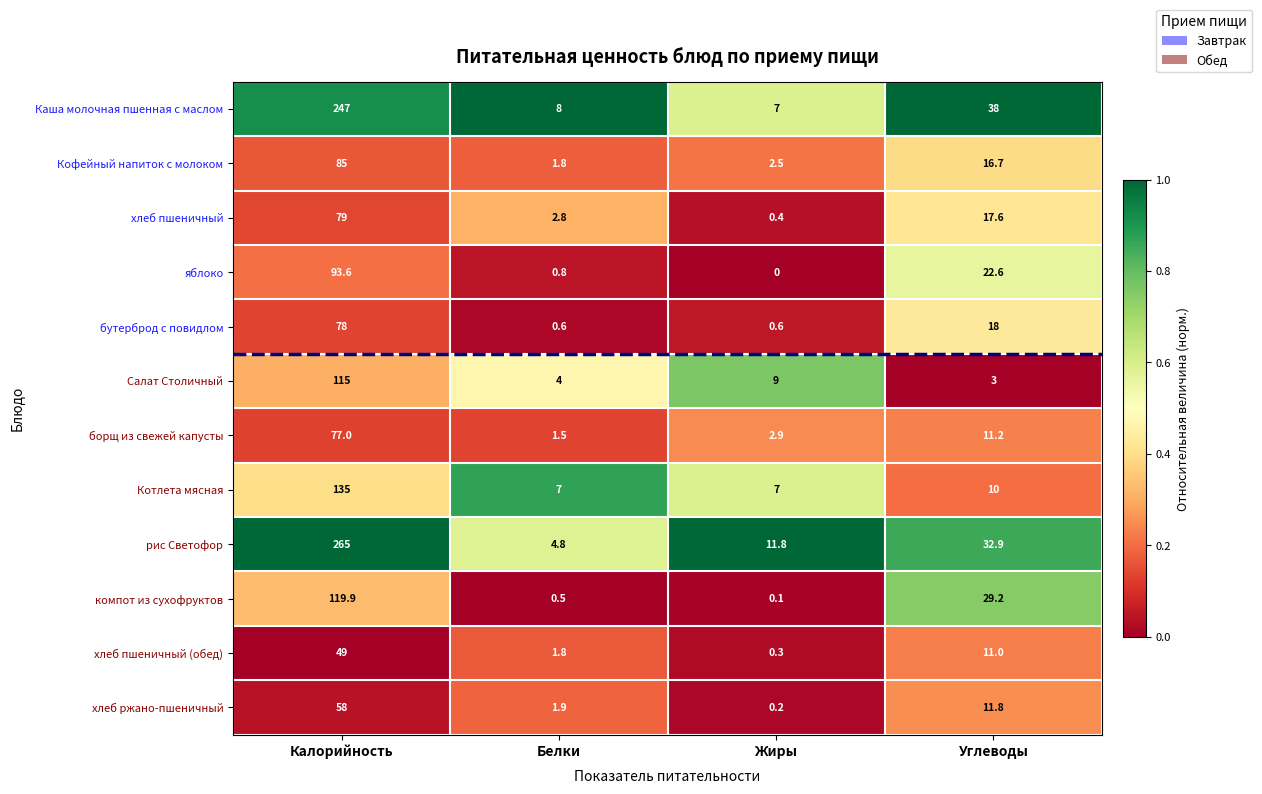

True or false: борщ из свежей капусты has a value of 1.9 at Жиры.

False